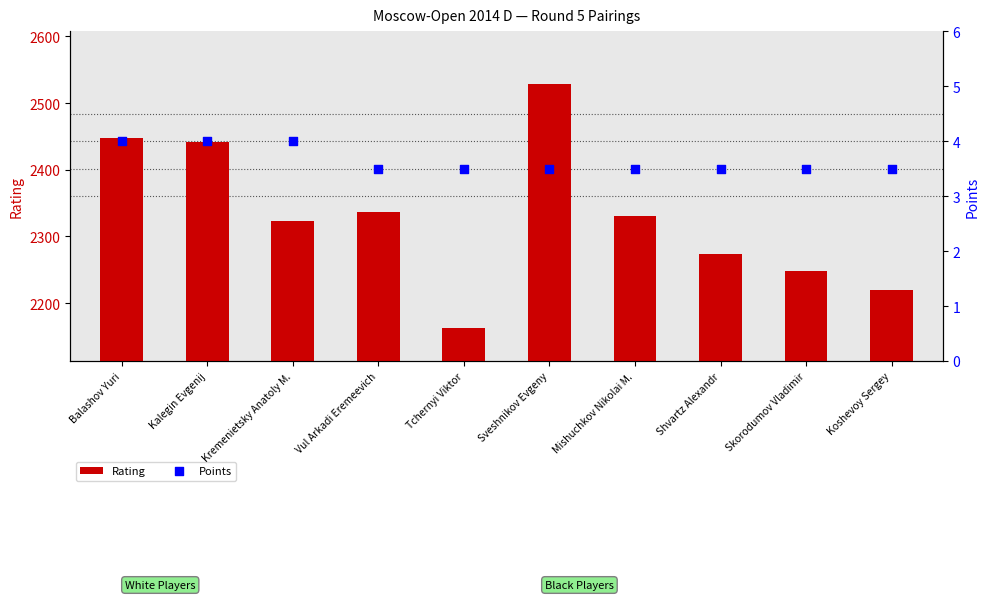

Which series reaches the minimum Y coordinate?

Points